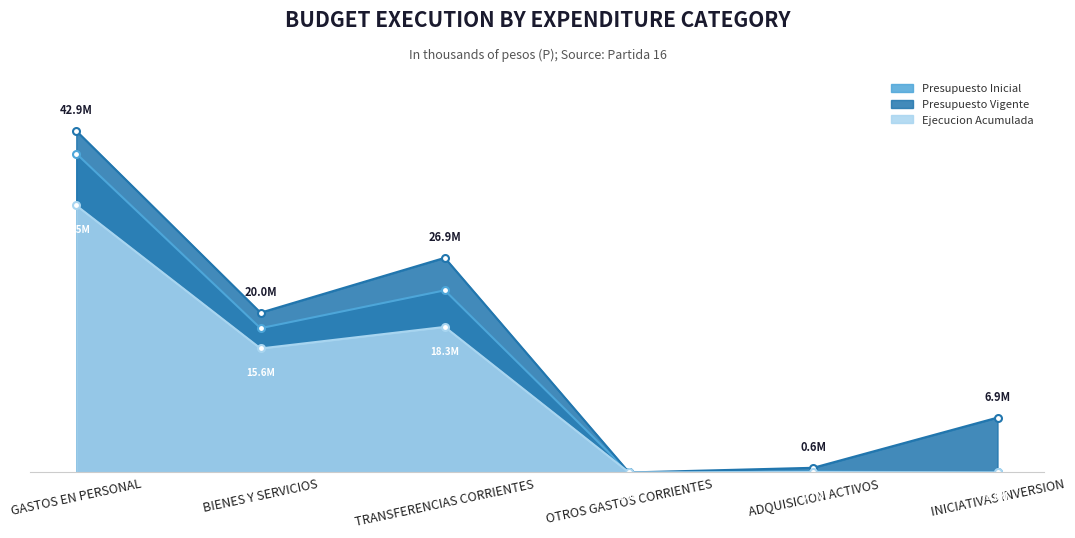

Between which two adjacent categories do Presupuesto Inicial and Ejecucion Acumulada first intersect?

TRANSFERENCIAS CORRIENTES and OTROS GASTOS CORRIENTES